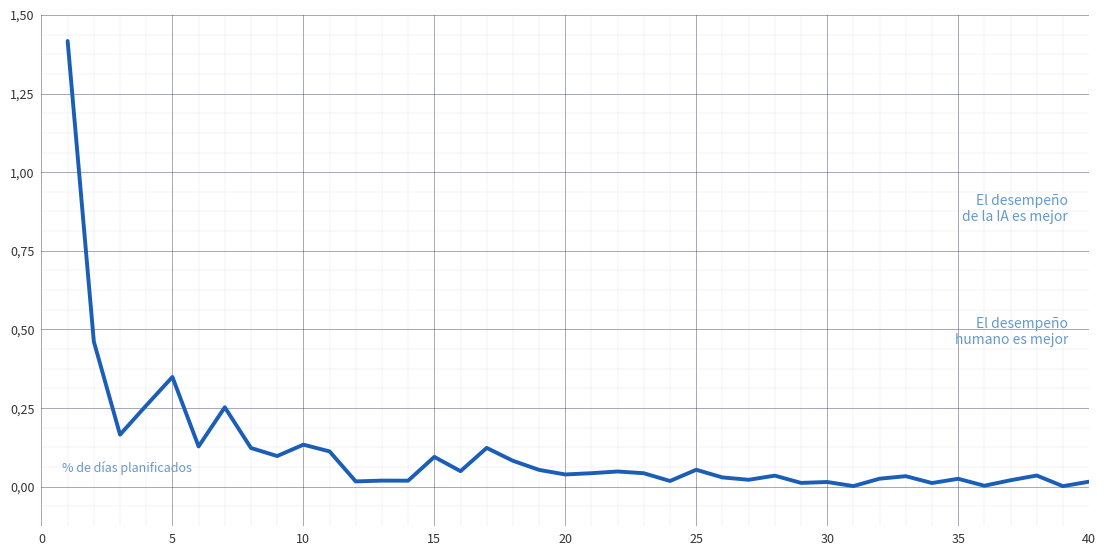

True or false: the data has more than 2 interior local peaks.

True